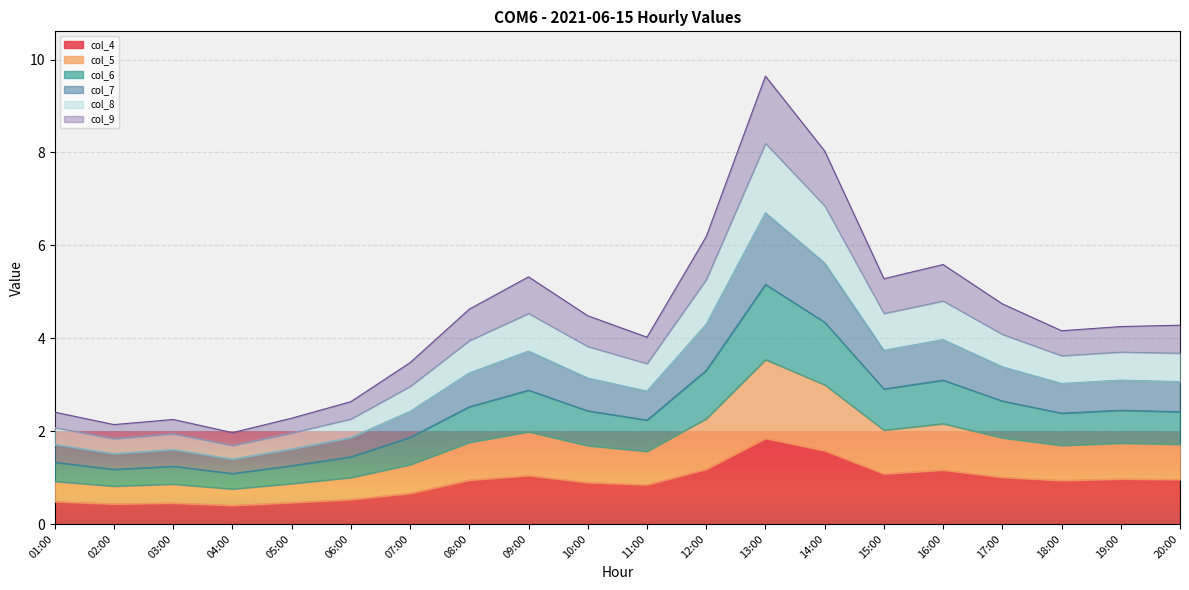

True or false: col_7 and col_8 cross at least once.

False